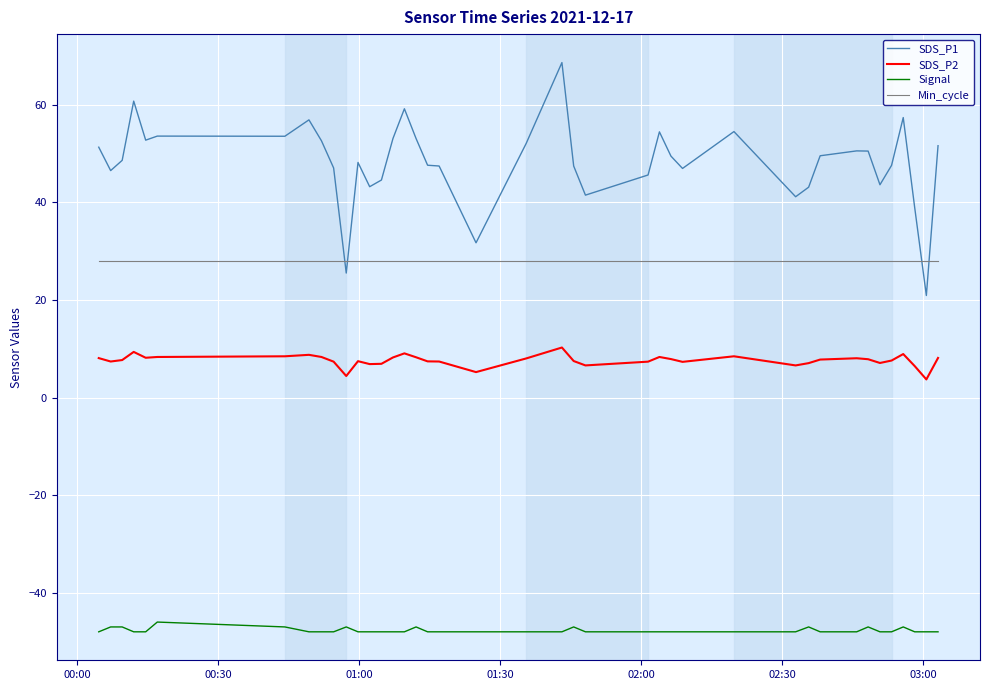

What is the maximum value for SDS_P1?

68.7